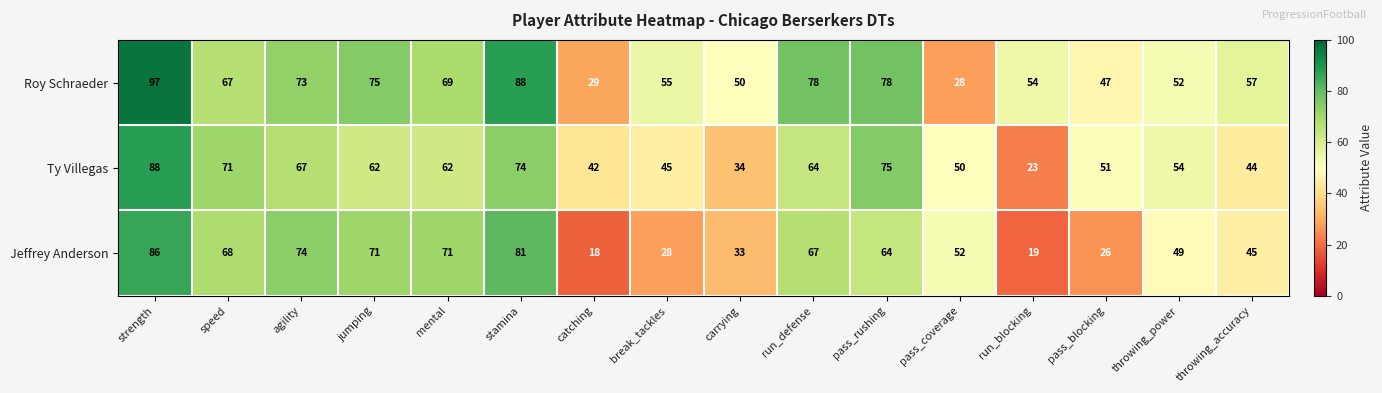

What is the difference between the maximum and second lowest values in the Roy Schraeder series?

68